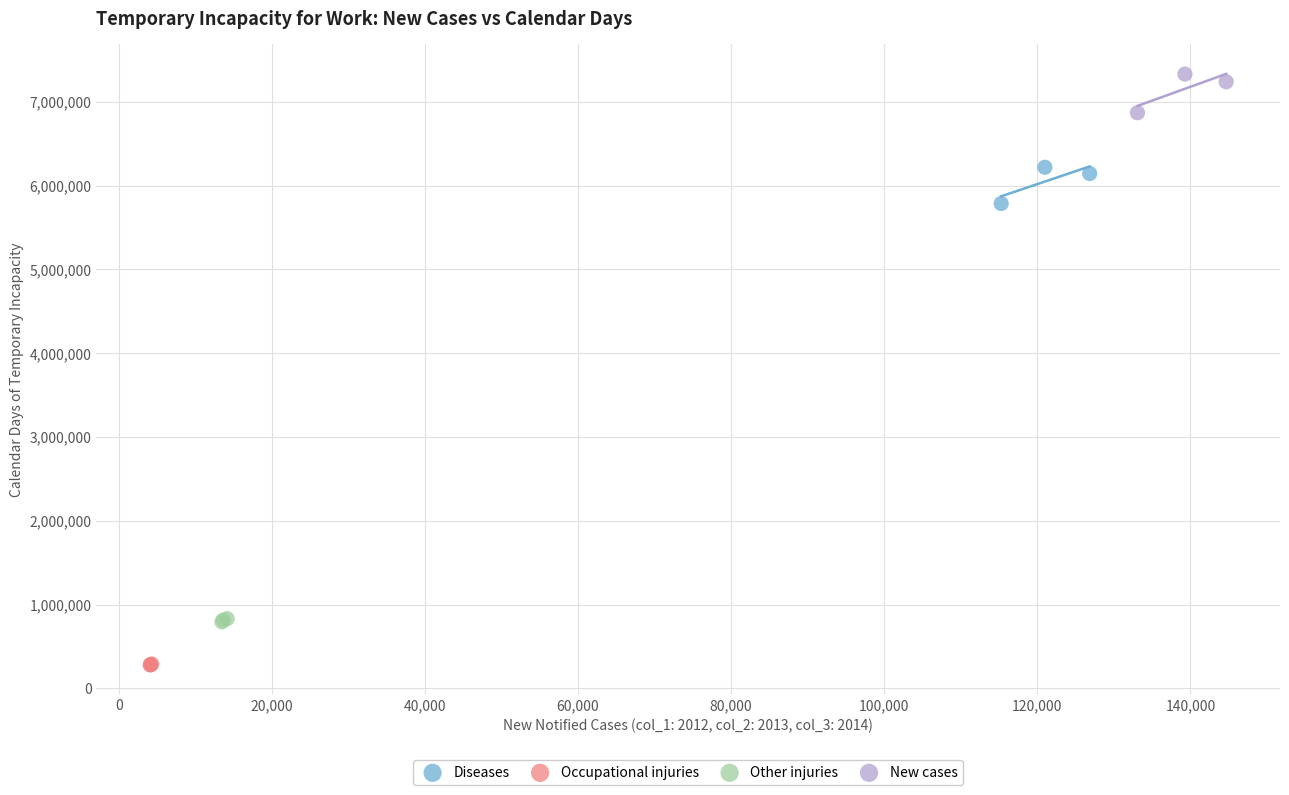

Which series contains the lowest Y value?

Occupational injuries